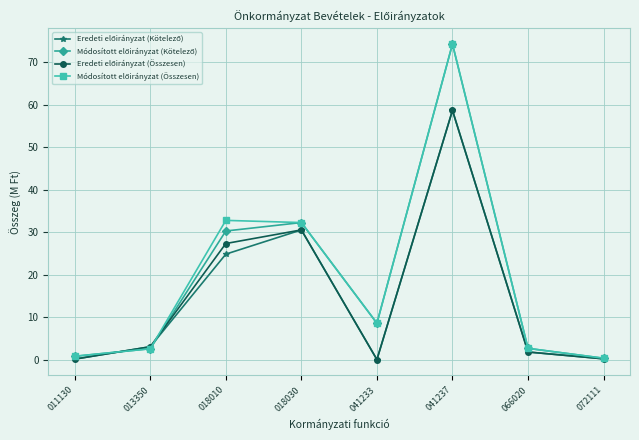

What is the total value across all series at 041233?

17.1